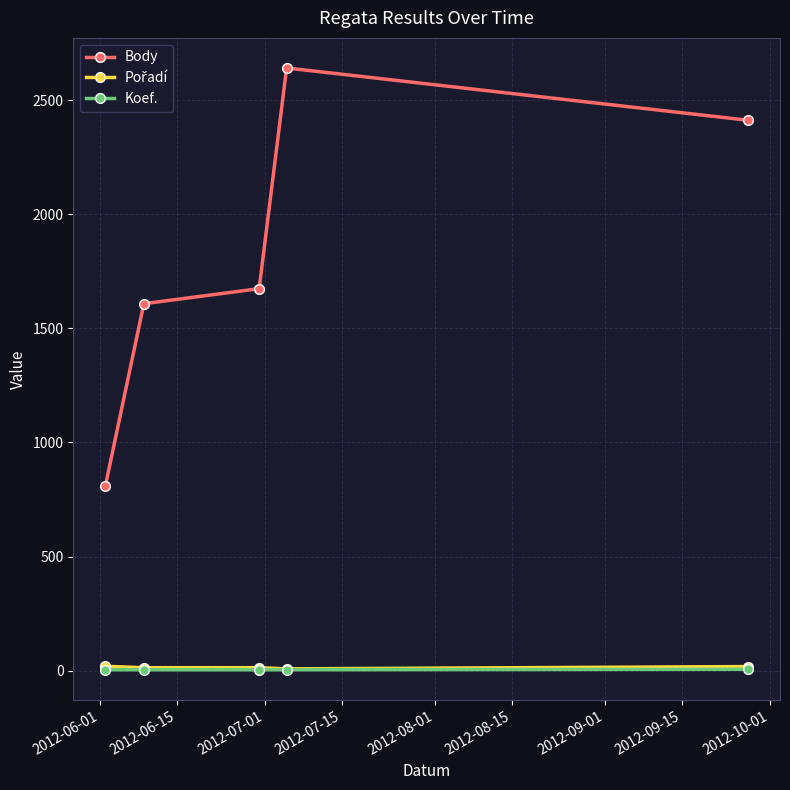

What is the minimum value for Body?

810